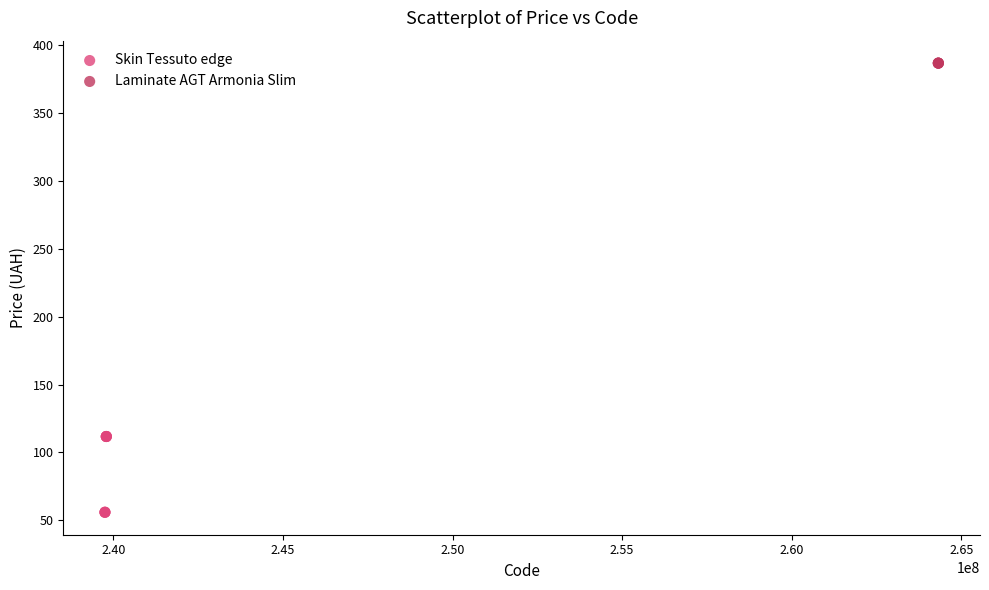

Which series contains the highest Y value?

Laminate AGT Armonia Slim